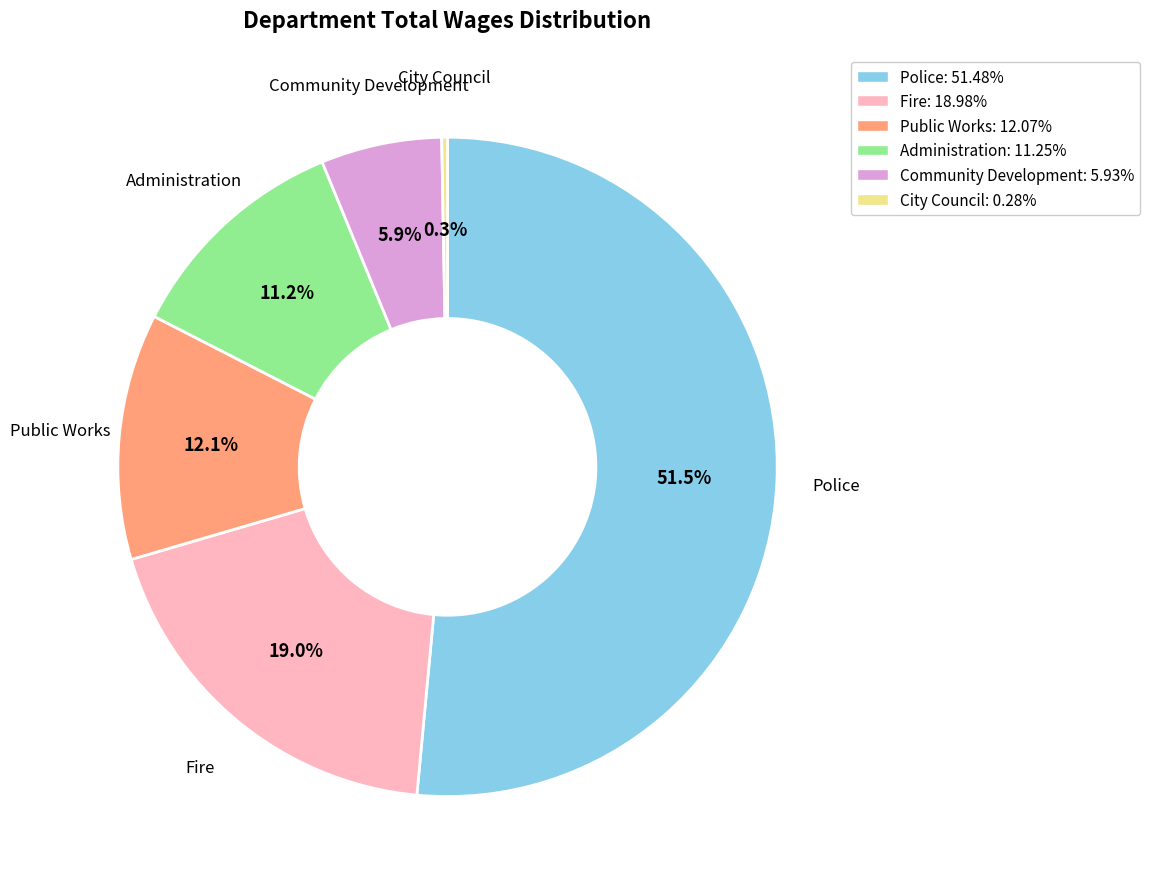

What is the largest slice in the pie chart?

Police